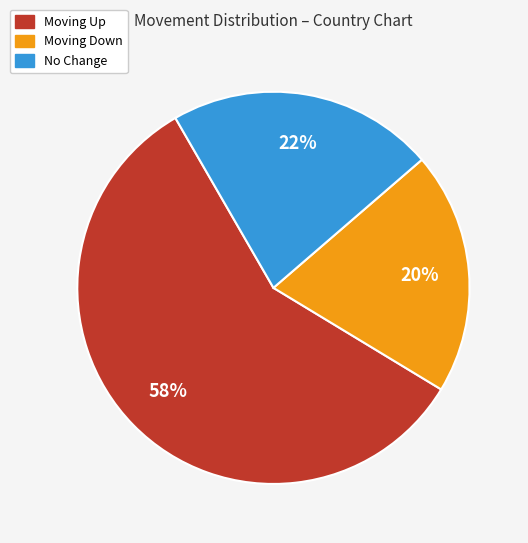

How many segments does this pie chart have?

3